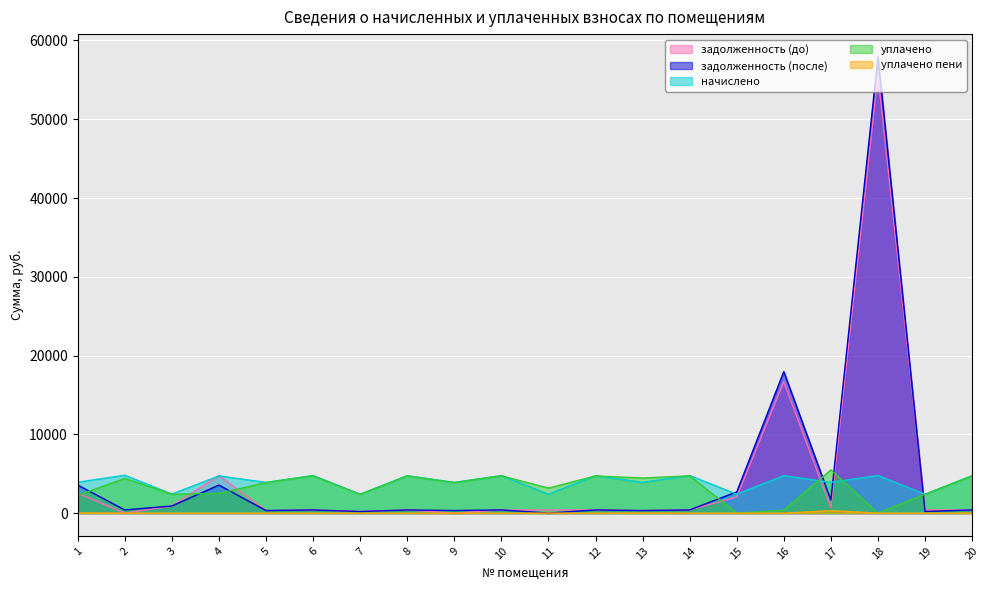

True or false: задолженность (до) has more than 1 interior local peaks.

True